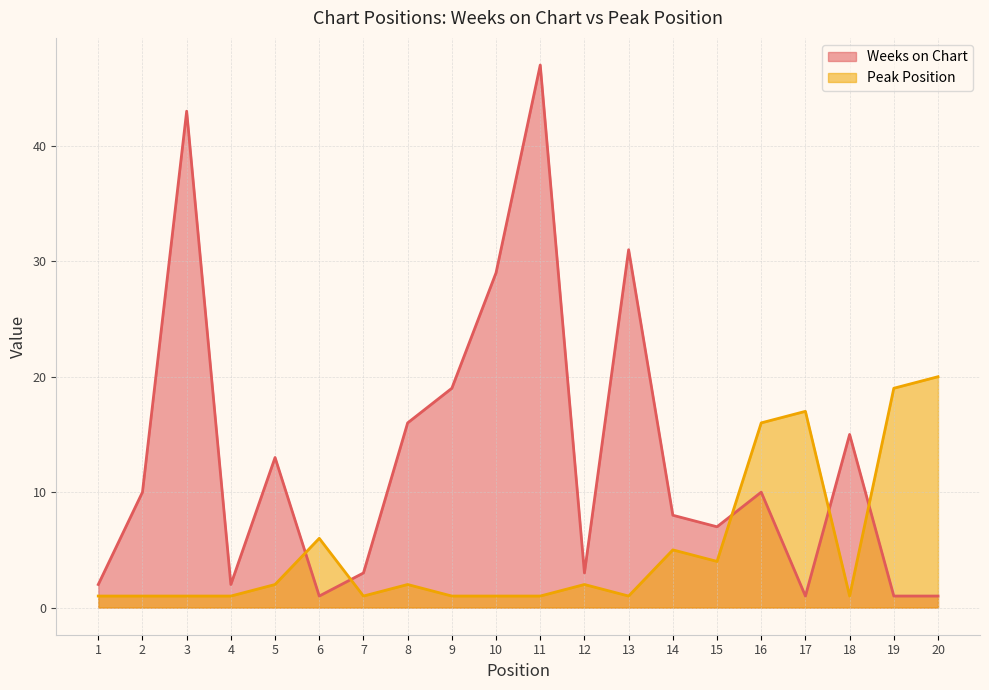

Rank the series by their average value, from highest to lowest.

Weeks on Chart, Peak Position